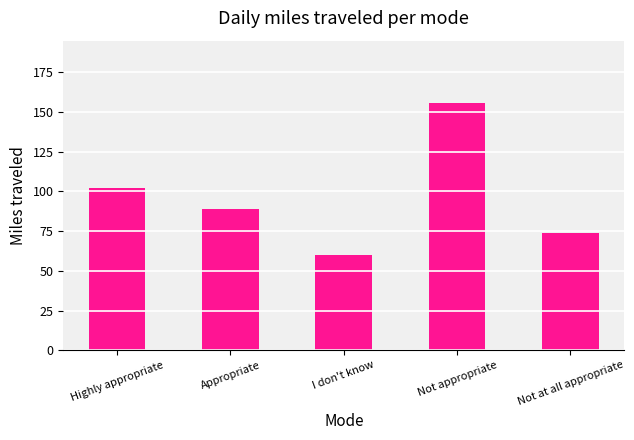

What is the smallest value displayed?

60